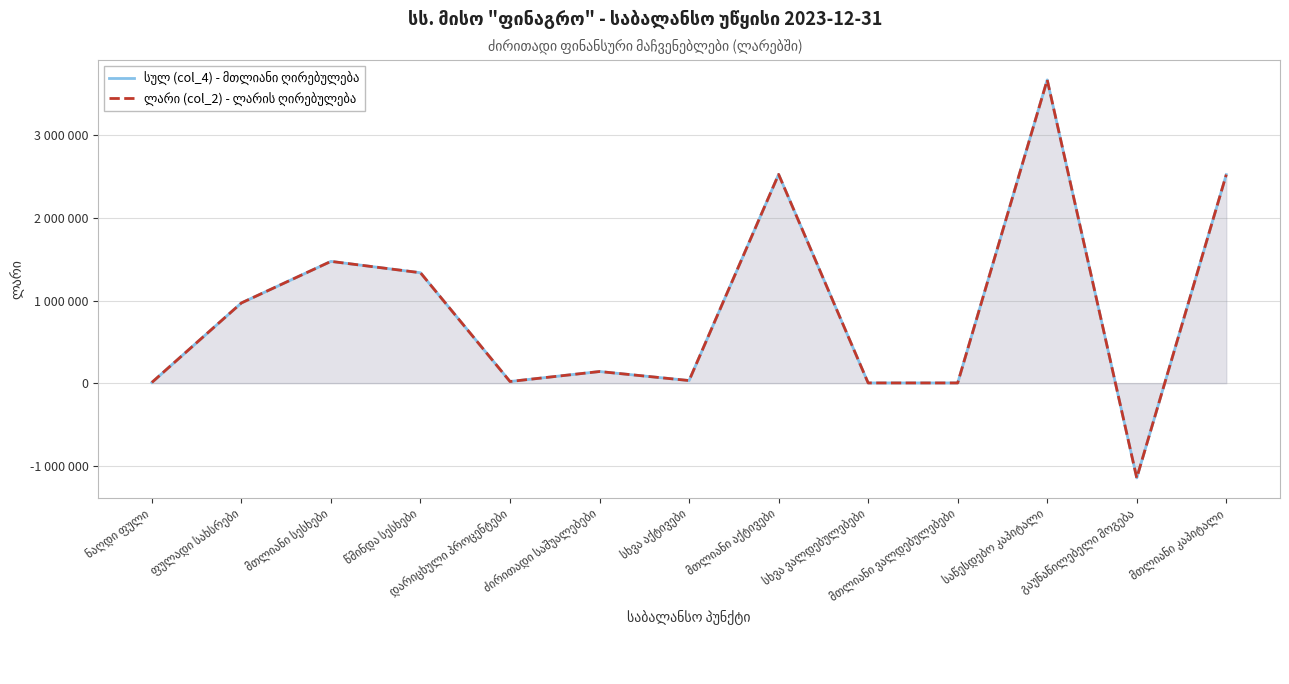

What is the lowest value of the ლარი (col_2) - ლარის ღირებულება series?

-1146689.5